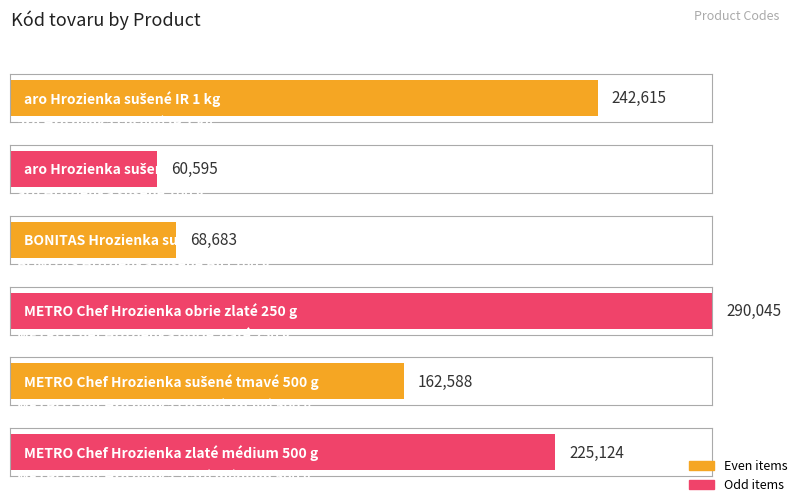

Rank the categories by value from lowest to highest.

aro Hrozienka sušené 100 g, BONITAS Hrozienka sušené BIO 100 g, METRO Chef Hrozienka sušené tmavé 500 g, METRO Chef Hrozienka zlaté médium 500 g, aro Hrozienka sušené IR 1 kg, METRO Chef Hrozienka obrie zlaté 250 g